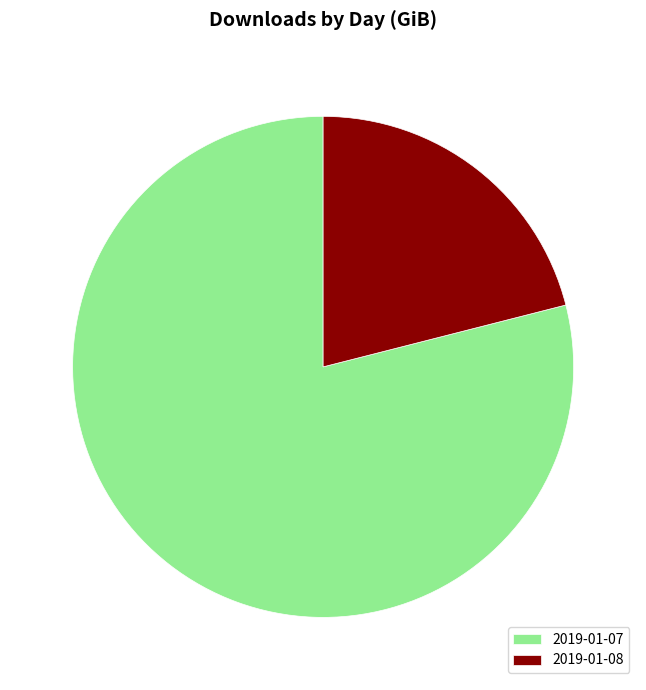

Rank the categories by value from highest to lowest.

2019-01-07, 2019-01-08